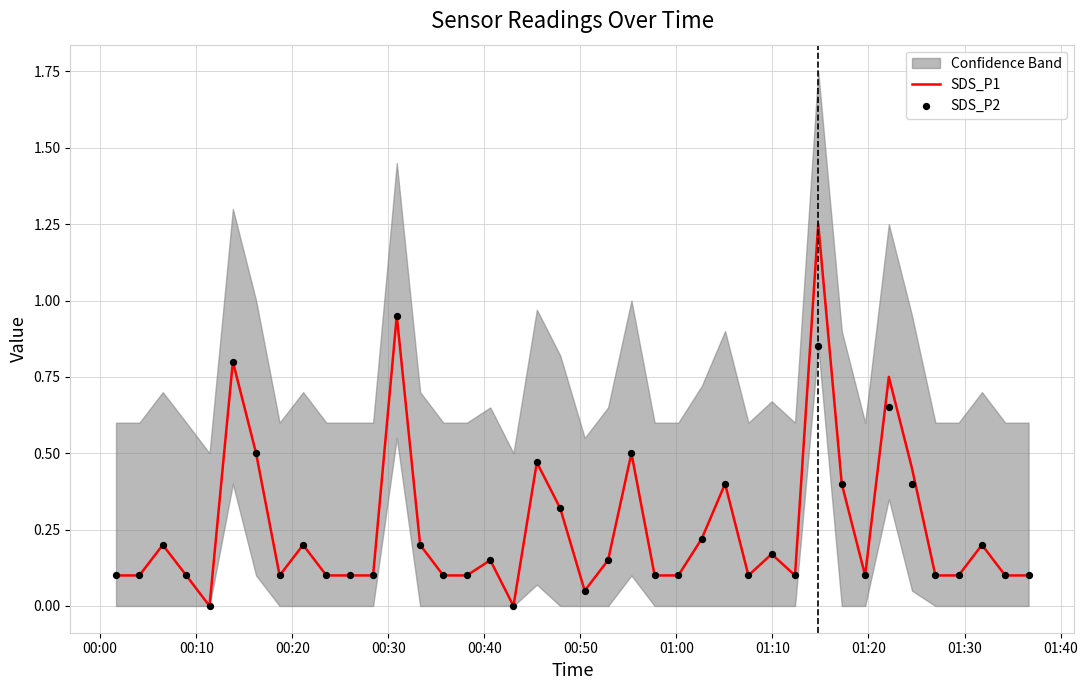

Which series has the largest total across all categories?

SDS_P1